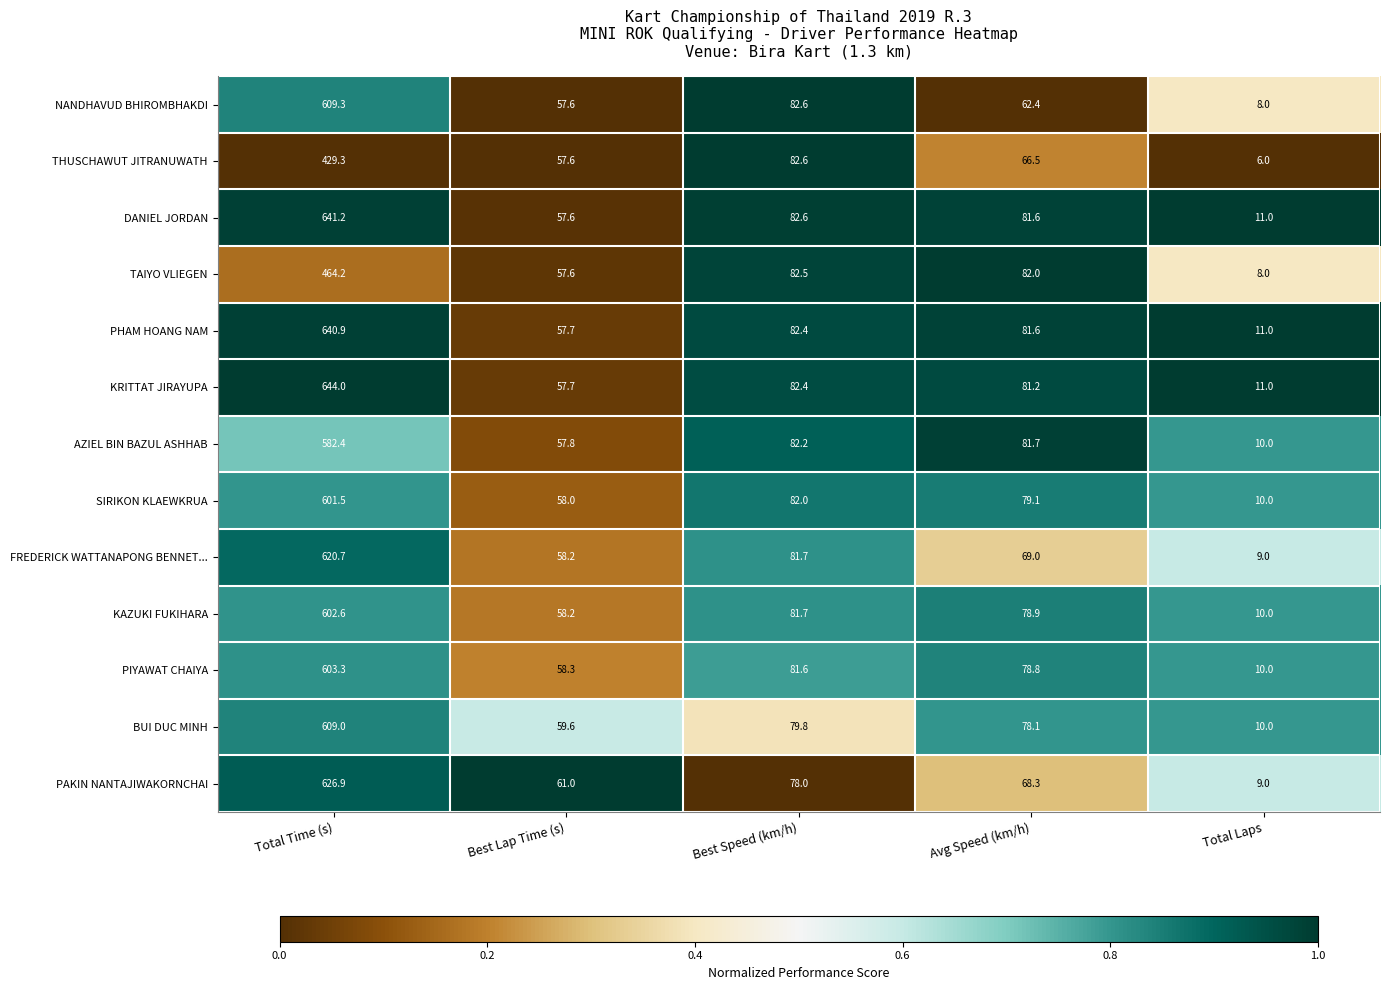

Between Avg Speed (km/h) and Total Laps, which series saw the biggest shift?

TAIYO VLIEGEN